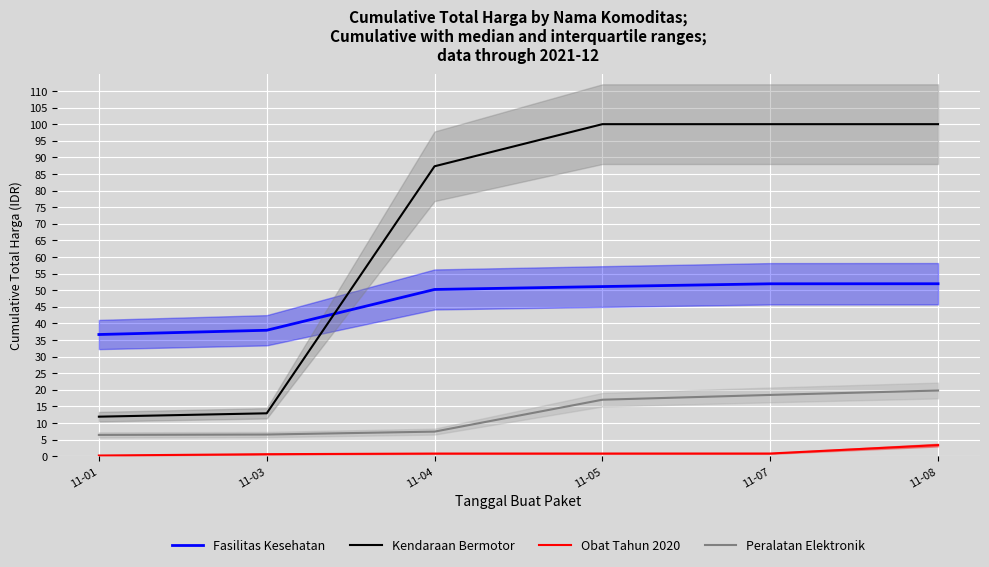

At which label does Fasilitas Kesehatan first exceed 51?

11-05